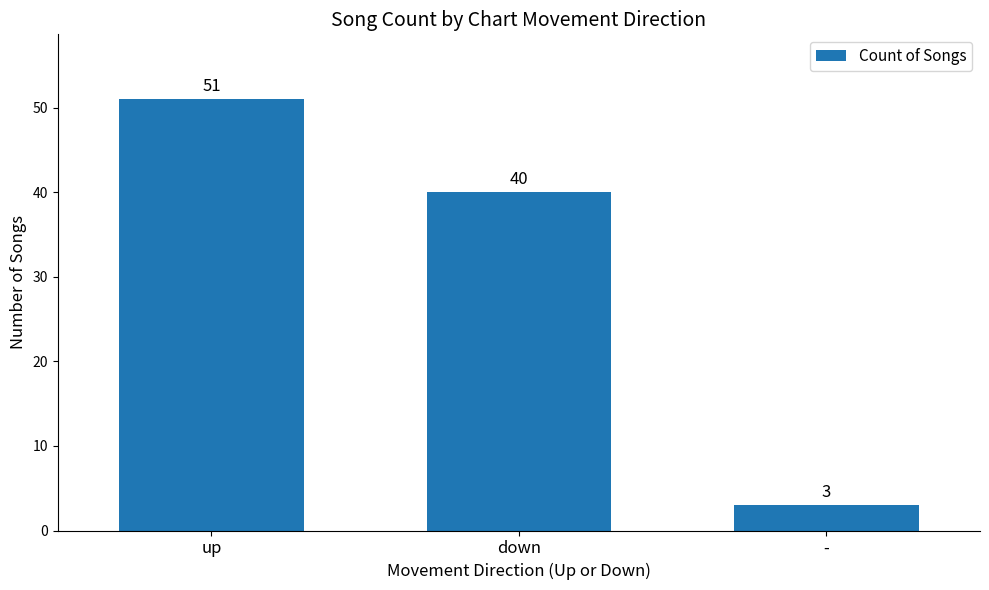

Reading right to left, extract all data points from this chart.

-=3	down=40	up=51